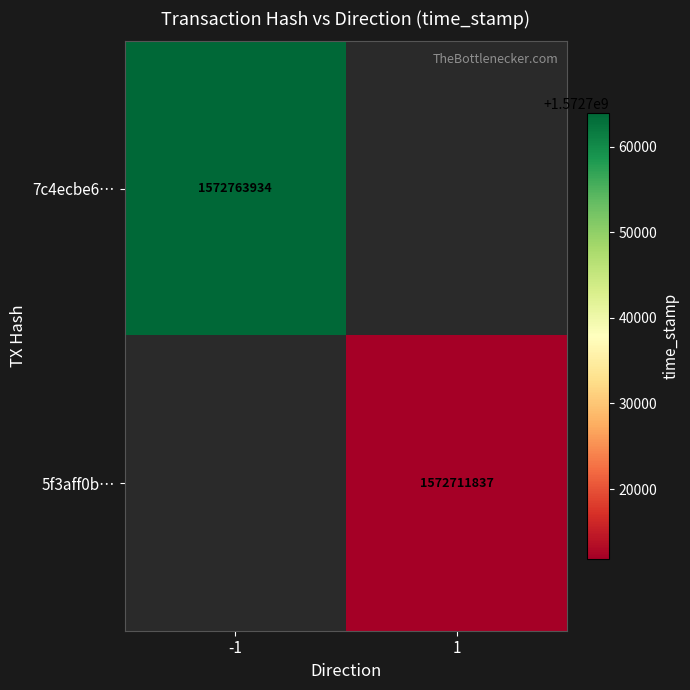

Is it true that 5f3aff0b… equals 1572711837 at 1?

True